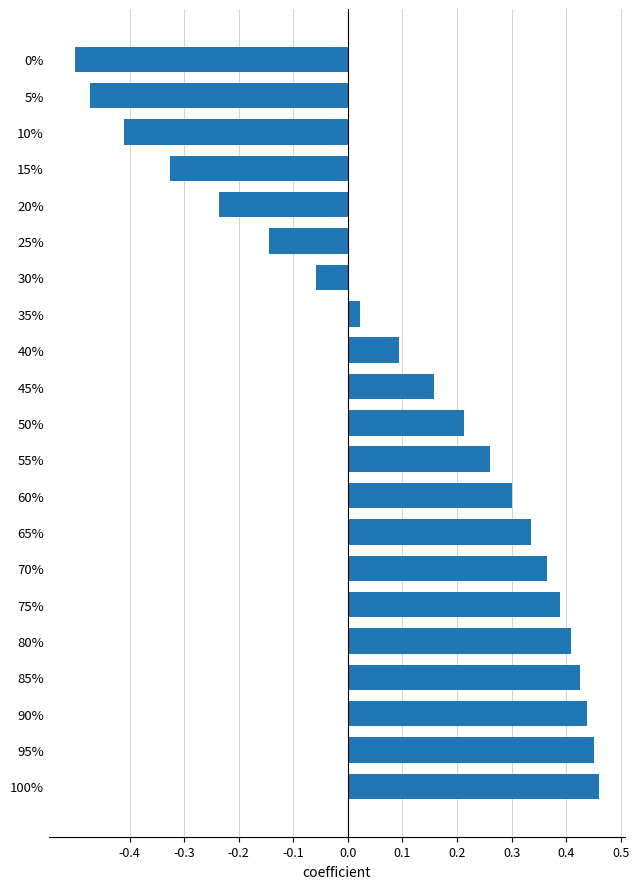

Count the number of values greater than 0.

14